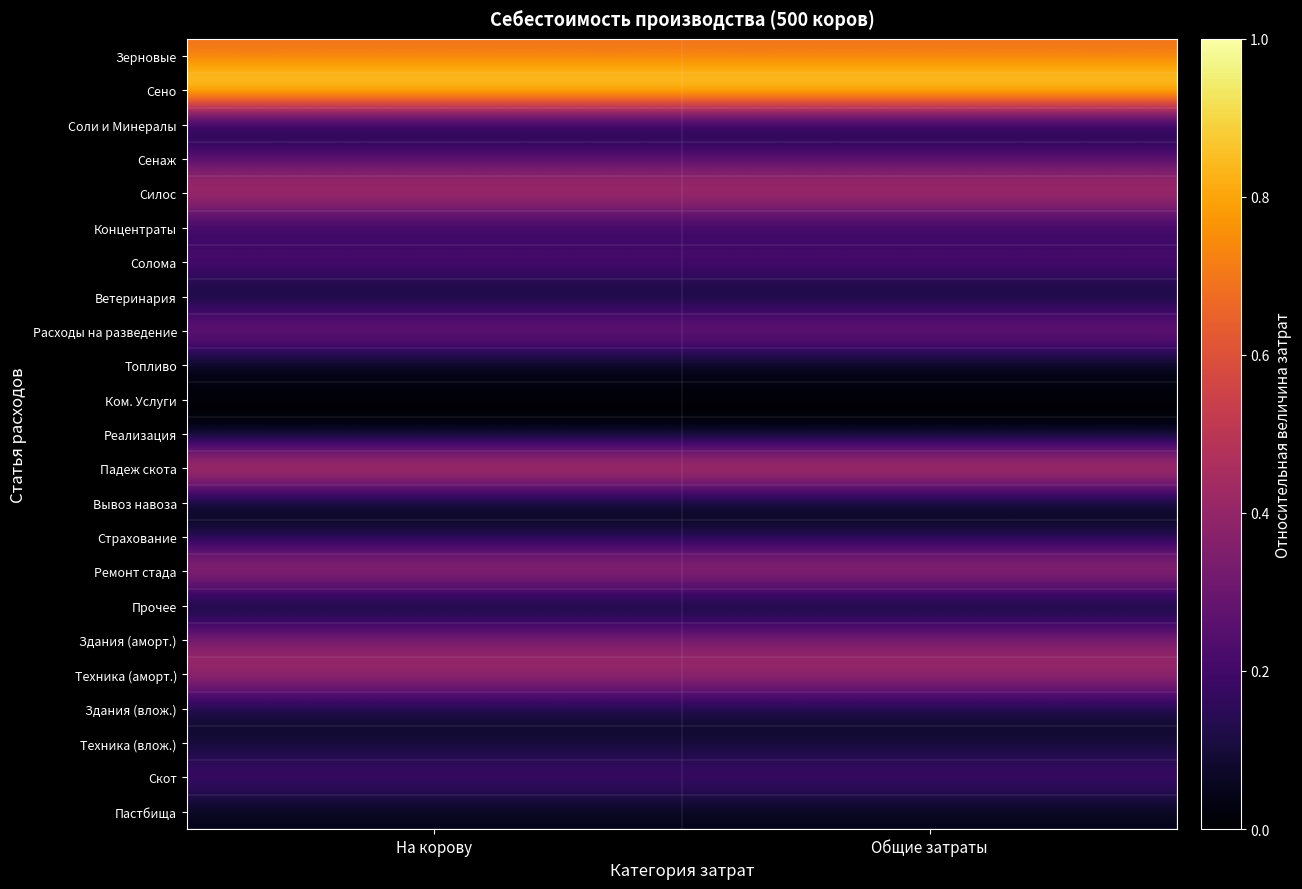

Reading right to left, list all the values displayed in this chart.

Зерновые: Общие затраты=0.7	На корову=0.7
Сено: Общие затраты=1.0	На корову=1.0
Соли и Минералы: Общие затраты=0.0	На корову=0.0
Сенаж: Общие затраты=0.3	На корову=0.3
Силос: Общие затраты=0.5	На корову=0.5
Концентраты: Общие затраты=0.1	На корову=0.1
Солома: Общие затраты=0.3	На корову=0.3
Ветеринария: Общие затраты=0.0	На корову=0.0
Расходы на разведение: Общие затраты=0.4	На корову=0.4
Топливо: Общие затраты=0.0	На корову=0.0
Ком. Услуги: Общие затраты=0.0	На корову=0.0
Реализация: Общие затраты=0.0	На корову=0.0
Падеж скота: Общие затраты=0.6	На корову=0.6
Вывоз навоза: Общие затраты=0.0	На корову=0.0
Страхование: Общие затраты=0.1	На корову=0.1
Ремонт стада: Общие затраты=0.5	На корову=0.5
Прочее: Общие затраты=0.0	На корову=0.0
Здания (аморт.): Общие затраты=0.4	На корову=0.4
Техника (аморт.): Общие затраты=0.5	На корову=0.5
Здания (влож.): Общие затраты=0.1	На корову=0.1
Техника (влож.): Общие затраты=0.1	На корову=0.1
Скот: Общие затраты=0.2	На корову=0.2
Пастбища: Общие затраты=0.0	На корову=0.0